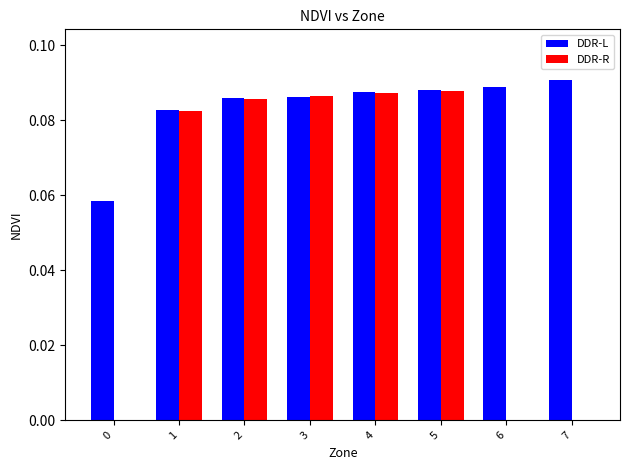

Is it true that DDR-R equals 0.0 at 3?

False